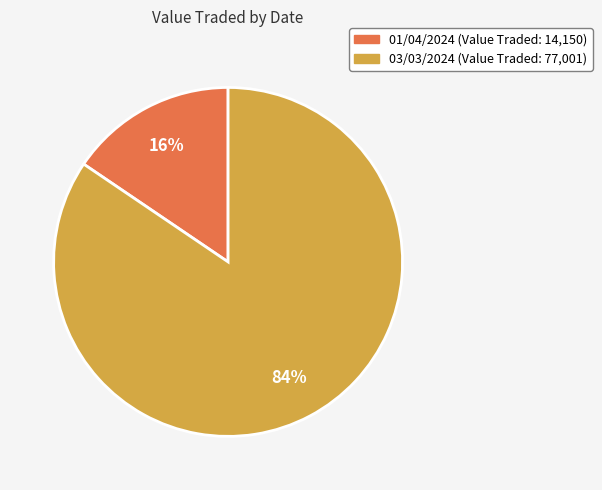

Approximately how many times larger is the value at 01/04/2024 compared to 03/03/2024?

0.2